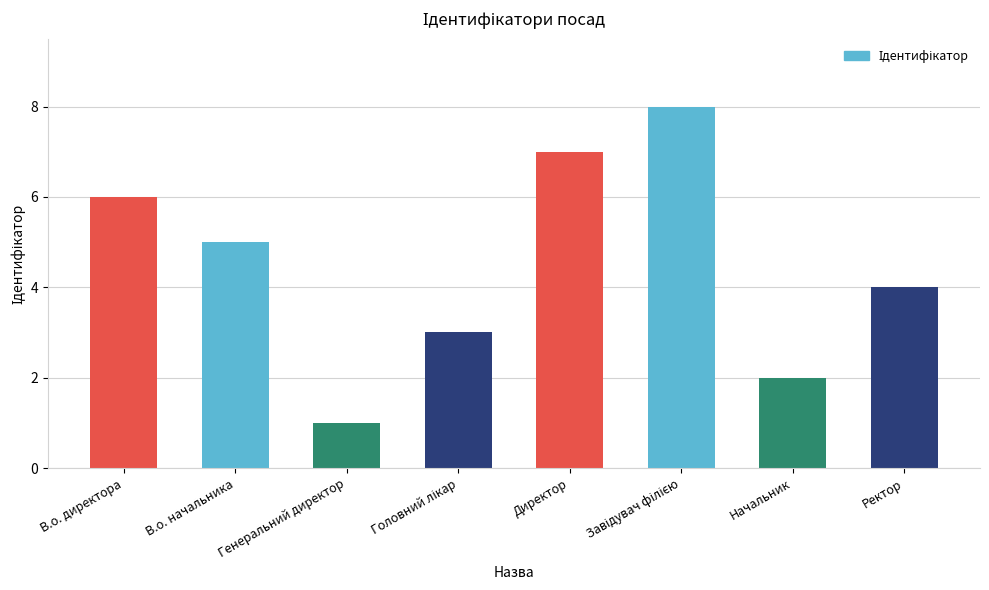

Approximately how many times larger is the value at Ректор compared to В.о. директора?

0.7